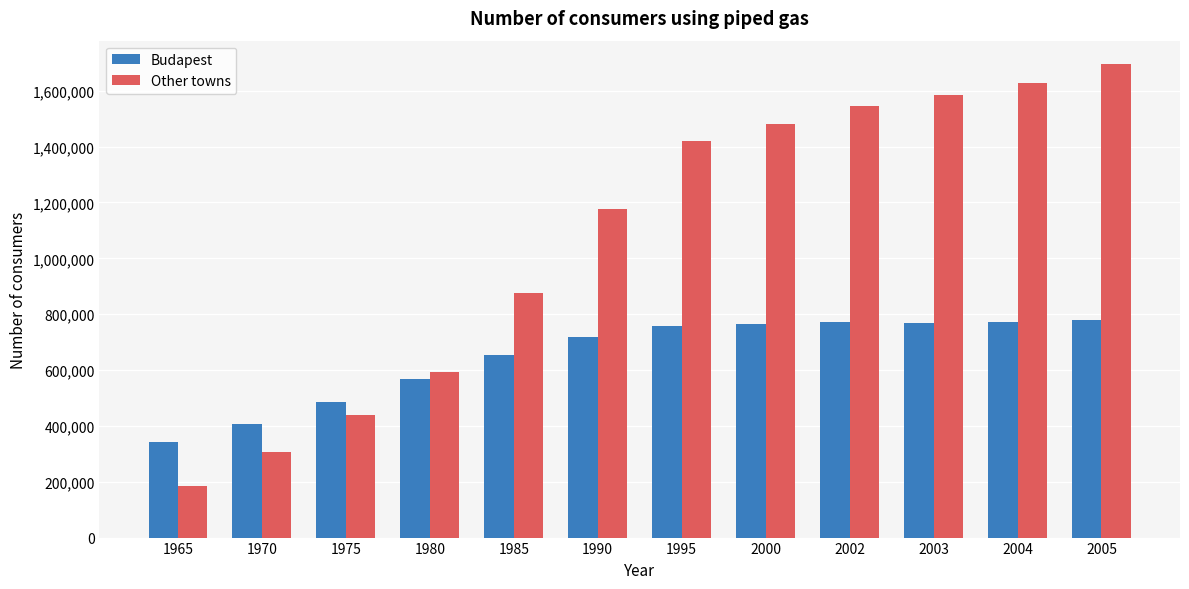

What is the difference between the maximum and second lowest values in the Other towns series?

1388981